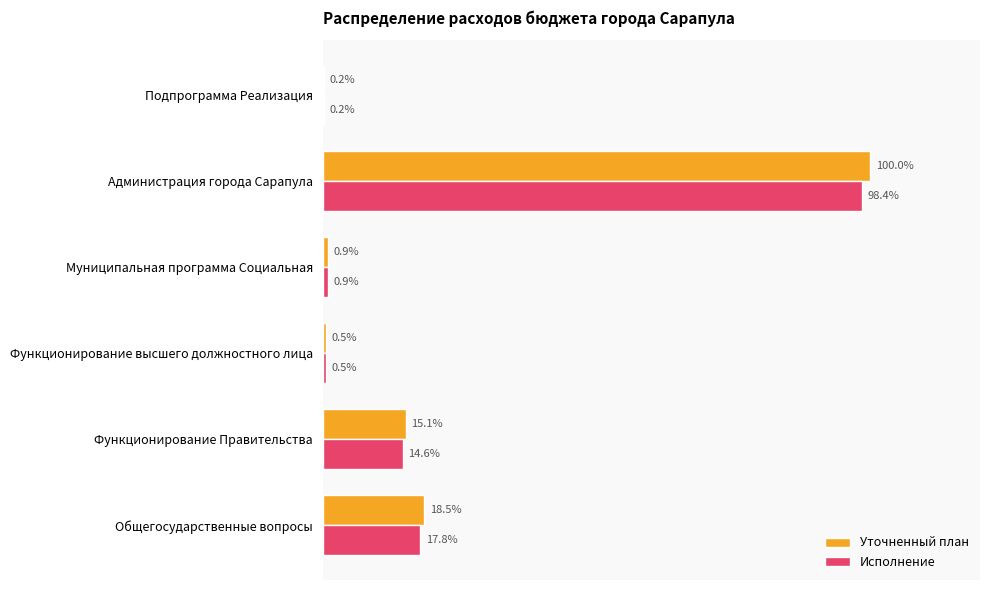

What are all the series names shown in the legend?

Уточненный план, Исполнение